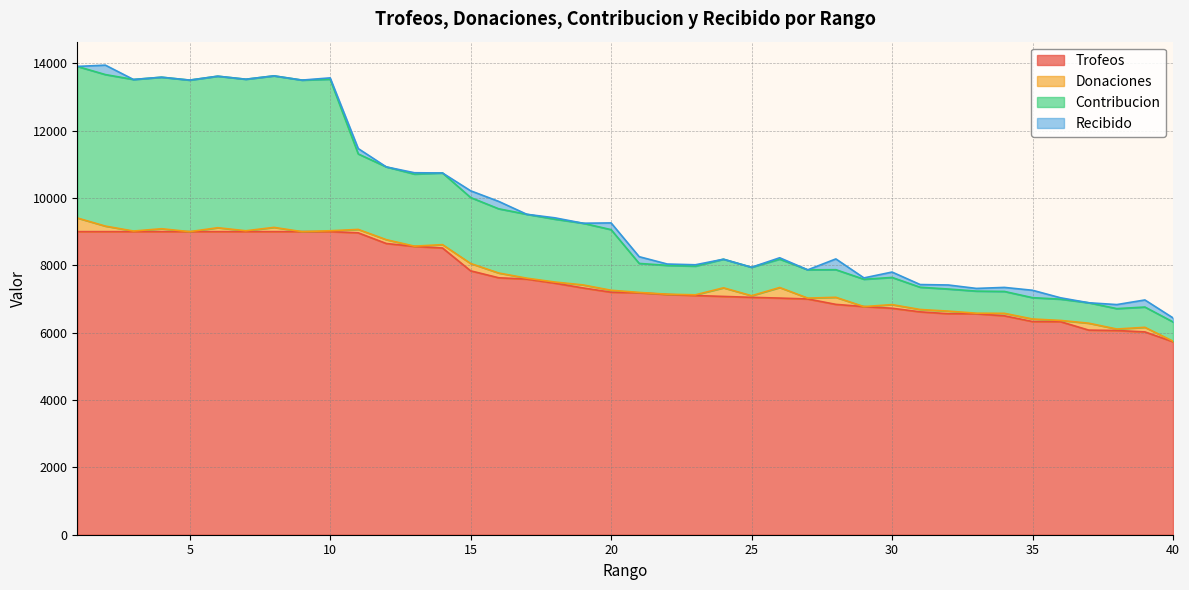

Is the value of Contribucion at 33 greater than the value of Trofeos at 5?

No